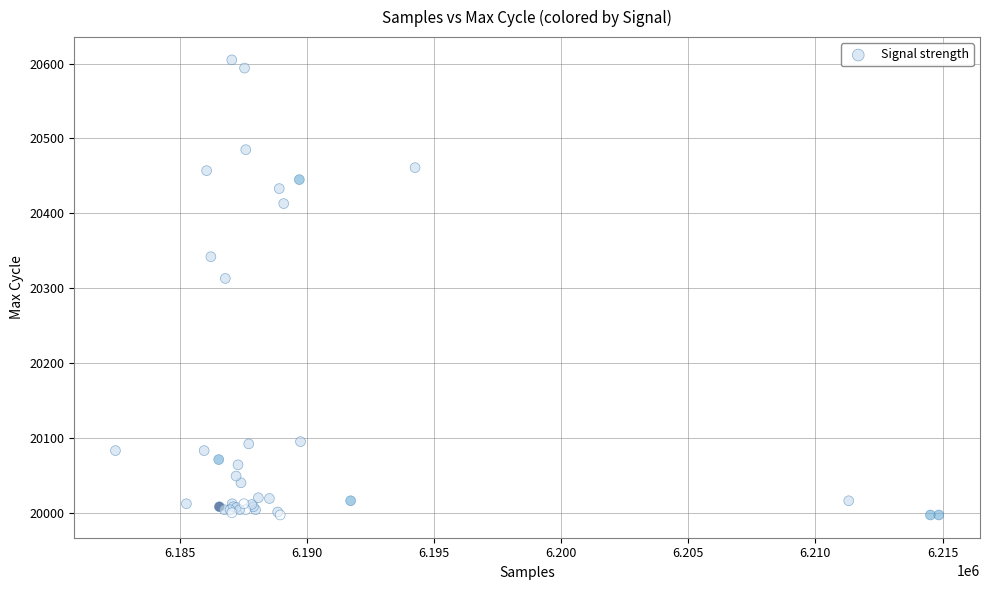

What Y value in the scatter plot is closest to 20301?

20313